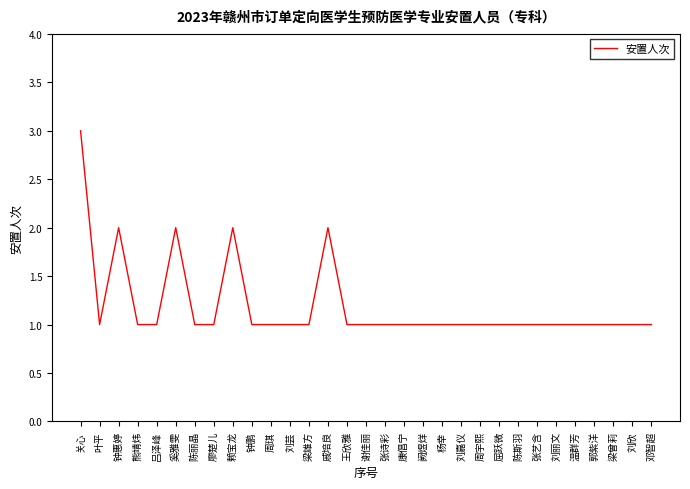

Does the chart have visible grid lines?

No